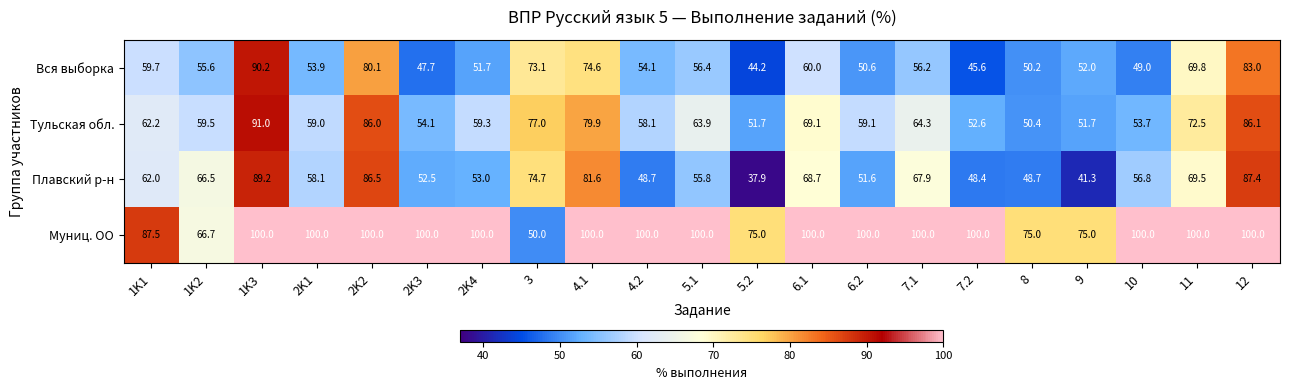

What is the spread (max minus min) of values at 5.1?

44.2